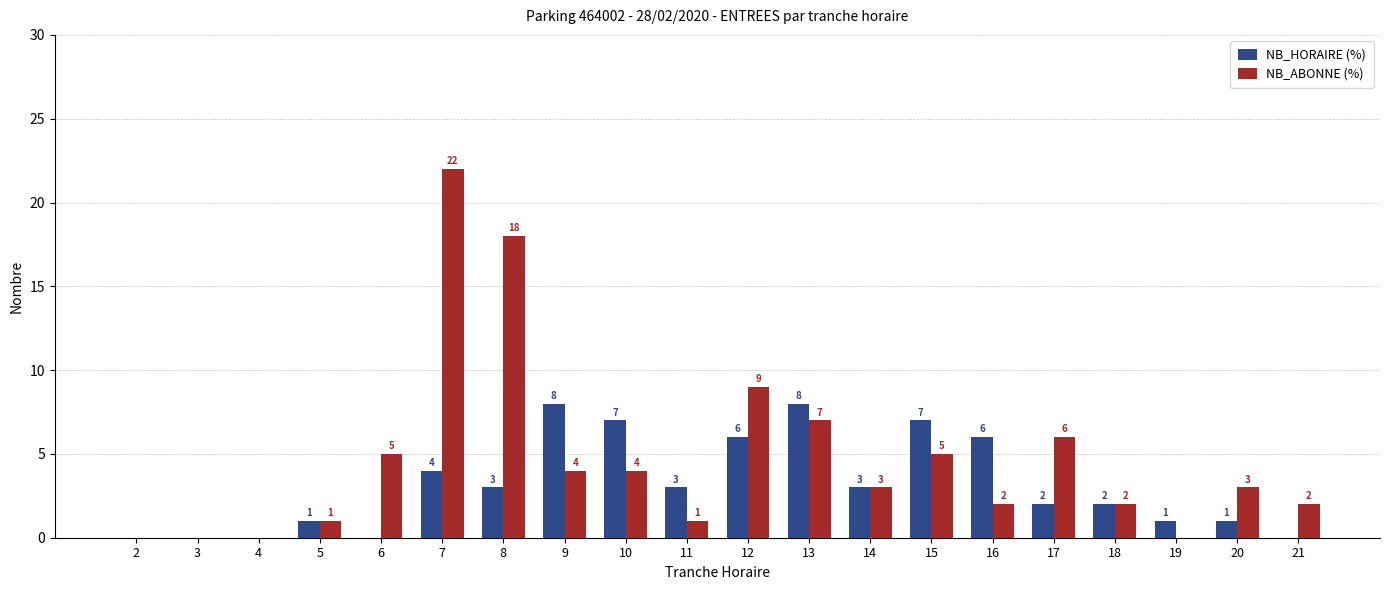

Which series changed the most between 16 and 19?

NB_HORAIRE (%)